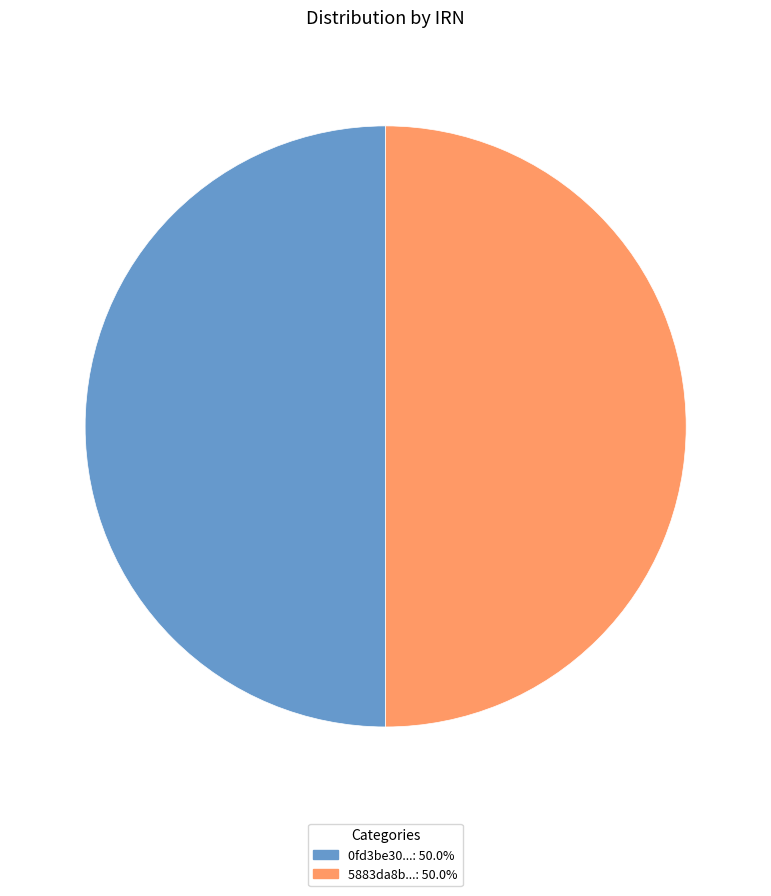

Is the sum of 5883da8b...: 50.0% and 0fd3be30...: 50.0% greater than half?

Yes